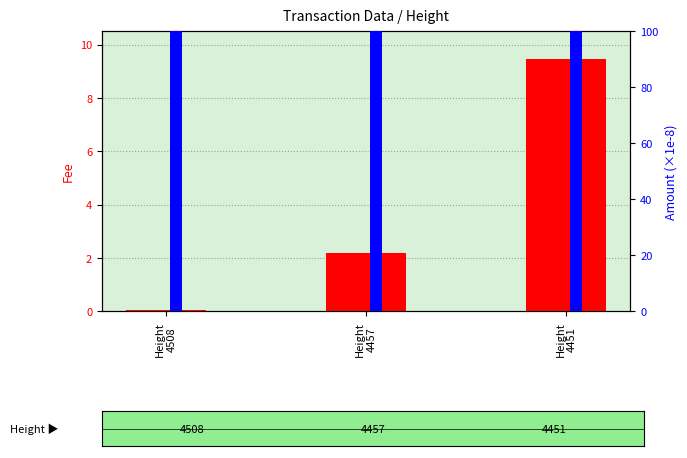

Is the value of Amount (scaled) at Height
4508 greater than the value of Fee at Height
4457?

Yes